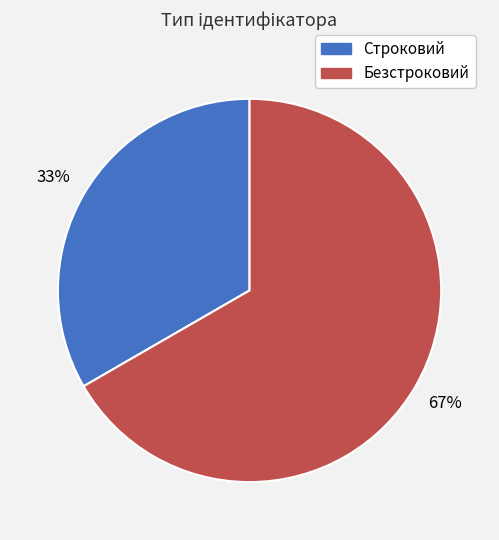

Which has a higher value, Безстроковий or Строковий?

Безстроковий